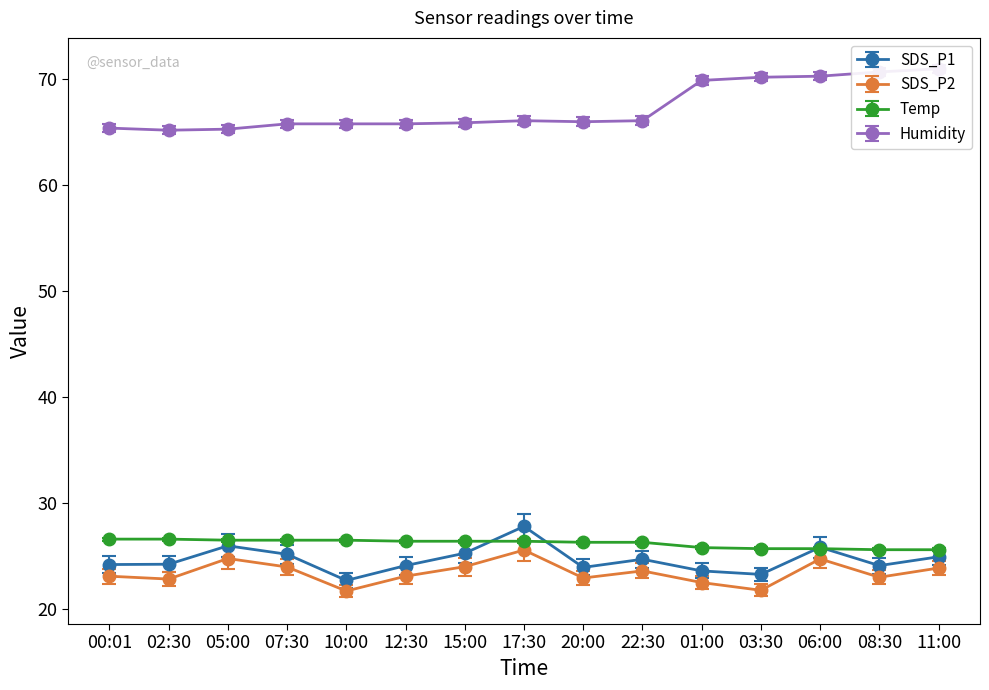

What is the highest value of the Temp series?

26.6